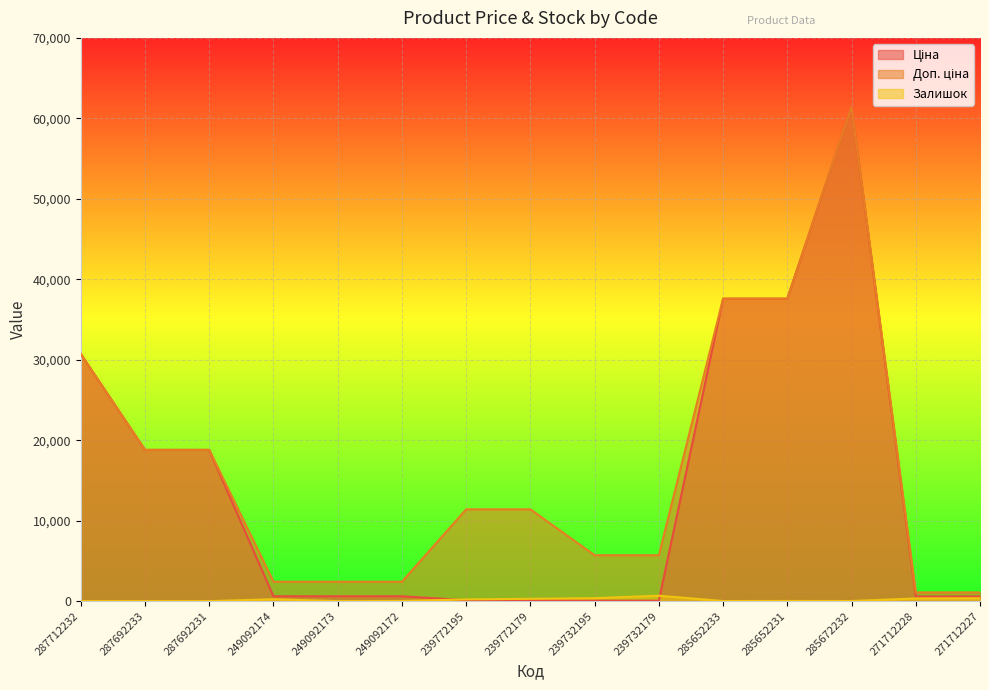

How many intersections are there between Ціна and Залишок?

2